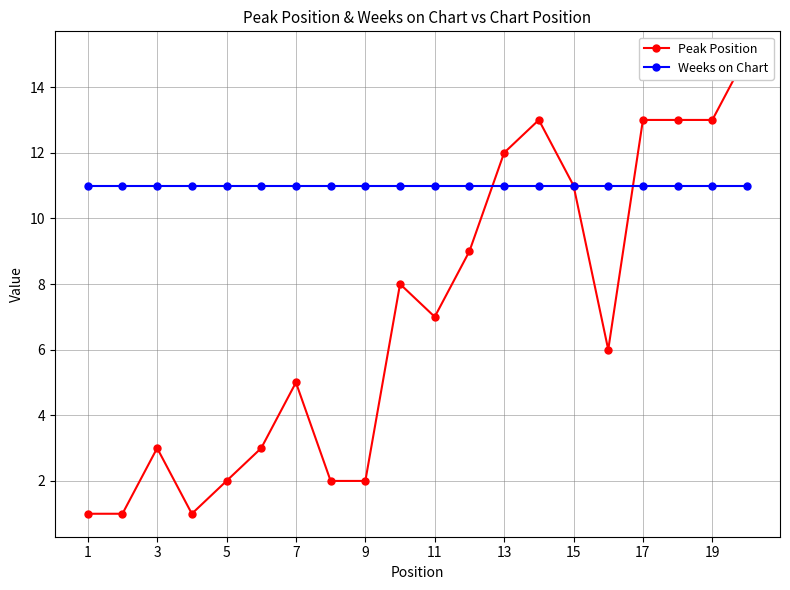

Which category has the highest value in the Weeks on Chart series?

1